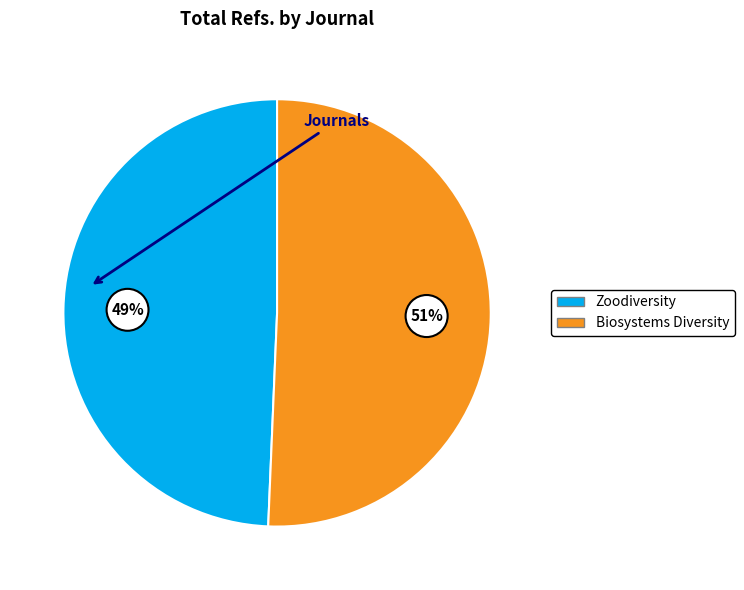

Do Zoodiversity and Biosystems Diversity together represent more than half of the pie?

Yes